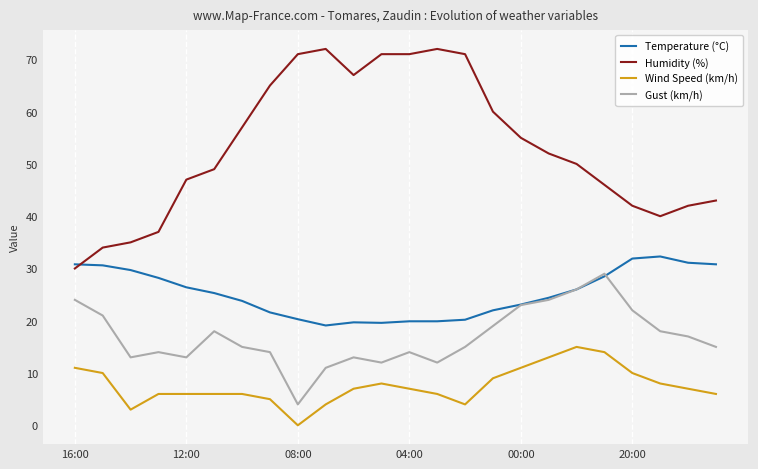

Which series has the largest range (max minus min)?

Humidity (%)